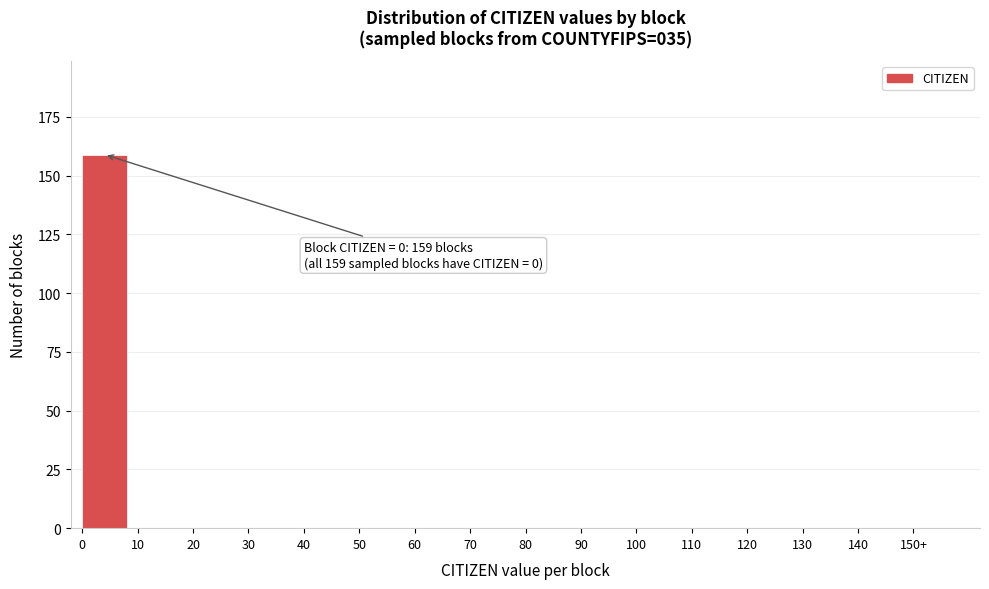

Reading left to right, list all the values displayed in this chart.

0=159	10=0	20=0	30=0	40=0	50=0	60=0	70=0	80=0	90=0	100=0	110=0	120=0	130=0	140=0	150+=0